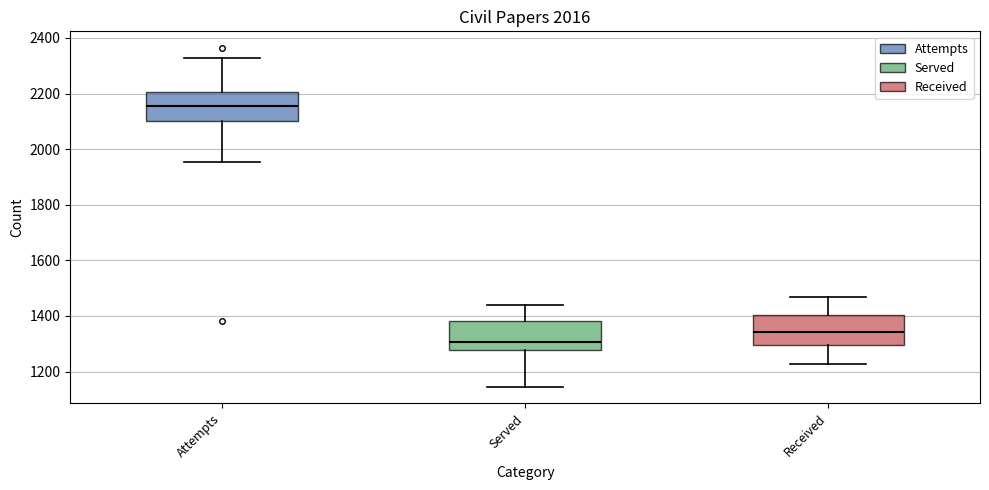

Reading left to right, read every box against the y-axis: the position of its median line, the range the box covers, and the ends of its whiskers. The values are not printed on the chart, so give them approximately, as read against the axis.

Attempts: median 2160, box 2100 to 2200, whiskers 1960 to 2320
Served: median 1300, box 1280 to 1380, whiskers 1140 to 1440
Received: median 1340, box 1300 to 1400, whiskers 1220 to 1460